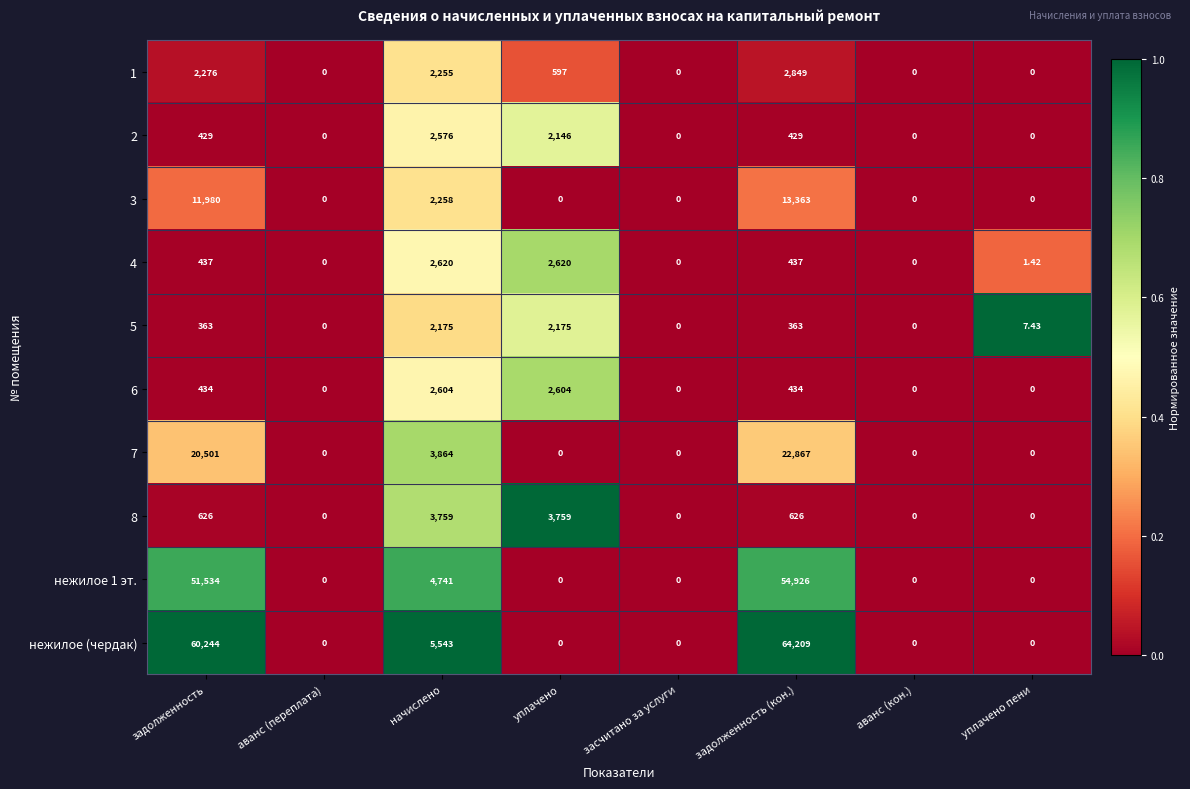

At which category is the sum across all series the highest?

задолженность (кон.)